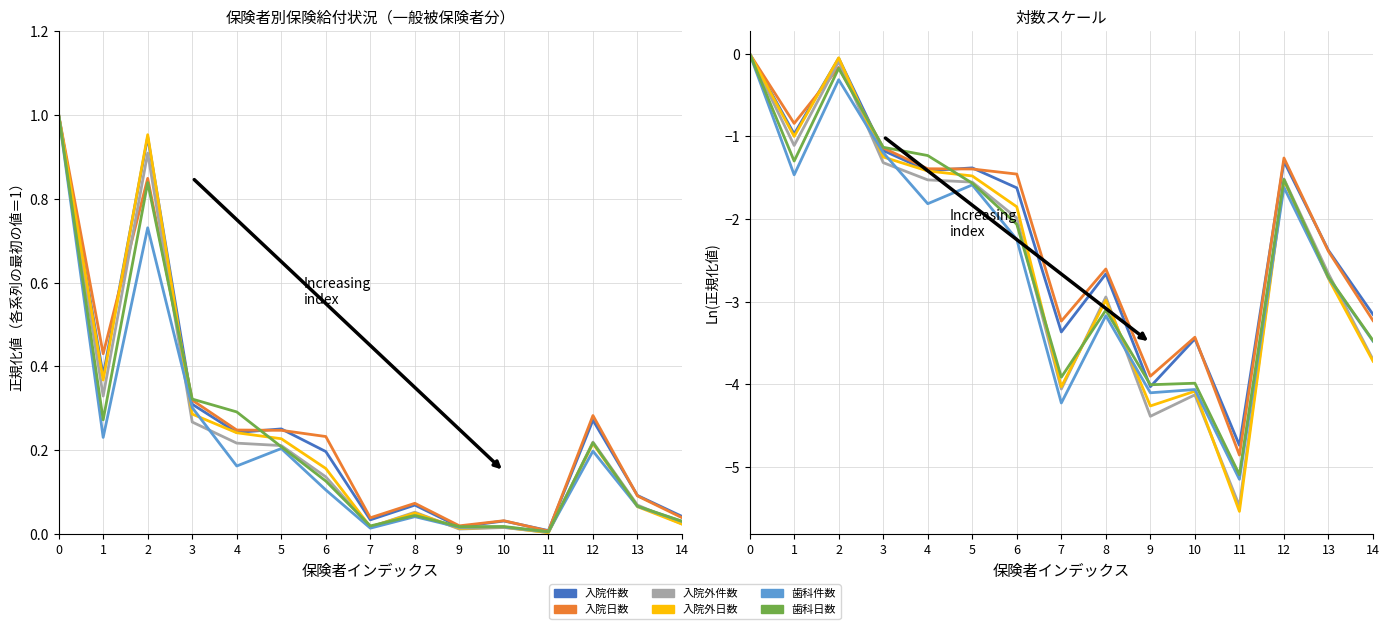

True or false: 歯科件数 has a value of -2.4 at 0.

False